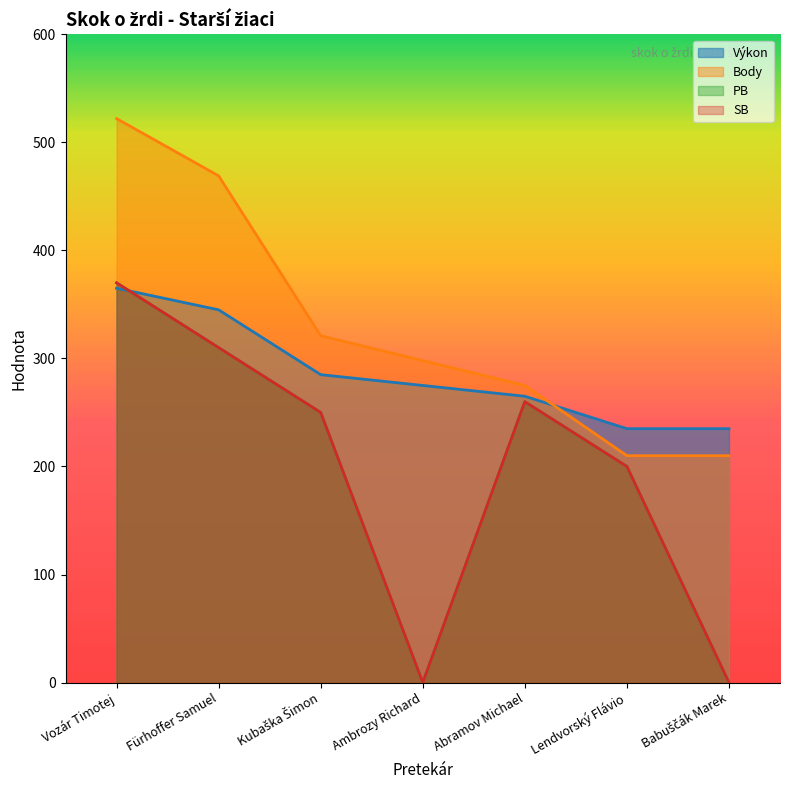

Rank the series by their maximum value, from lowest to highest.

Výkon, PB, SB, Body